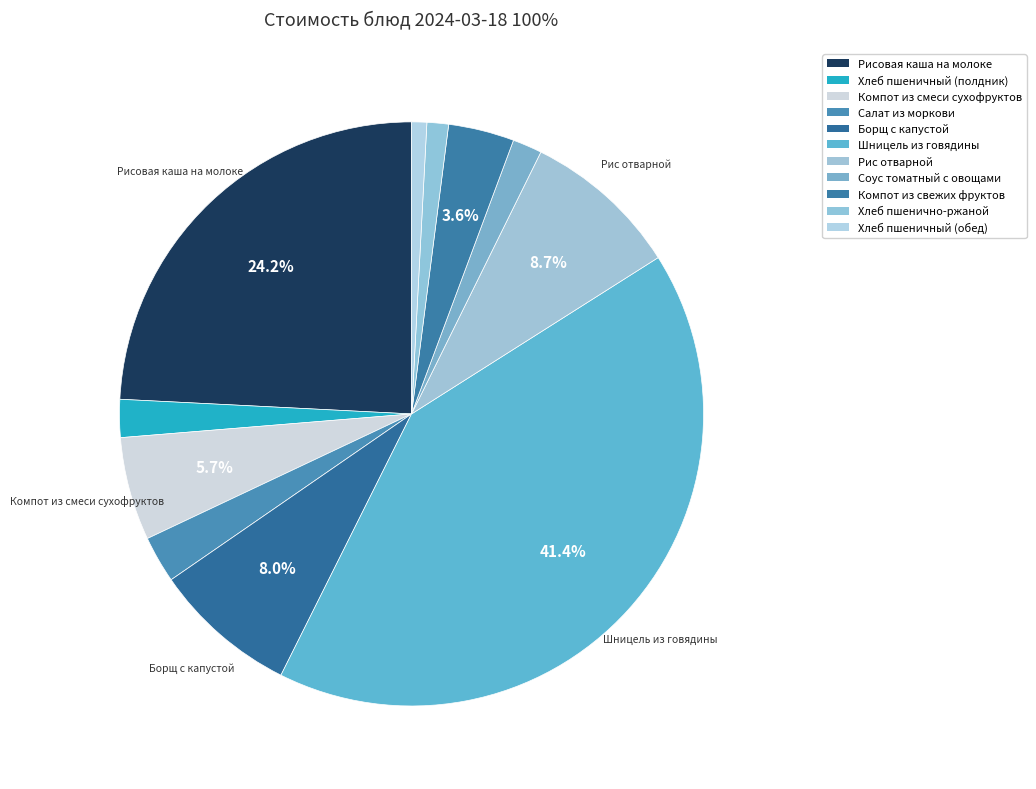

Rank the categories by value from lowest to highest.

Хлеб пшеничный (обед), Хлеб пшенично-ржаной, Соус томатный с овощами, Хлеб пшеничный (полдник), Салат из моркови, Компот из свежих фруктов, Компот из смеси сухофруктов, Борщ с капустой, Рис отварной, Рисовая каша на молоке, Шницель из говядины